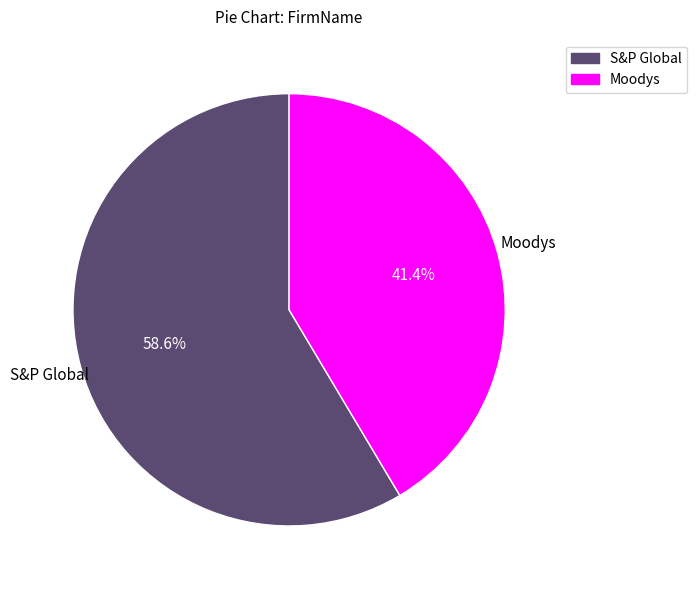

To the nearest percent, what percentage of the pie is Moodys?

41%